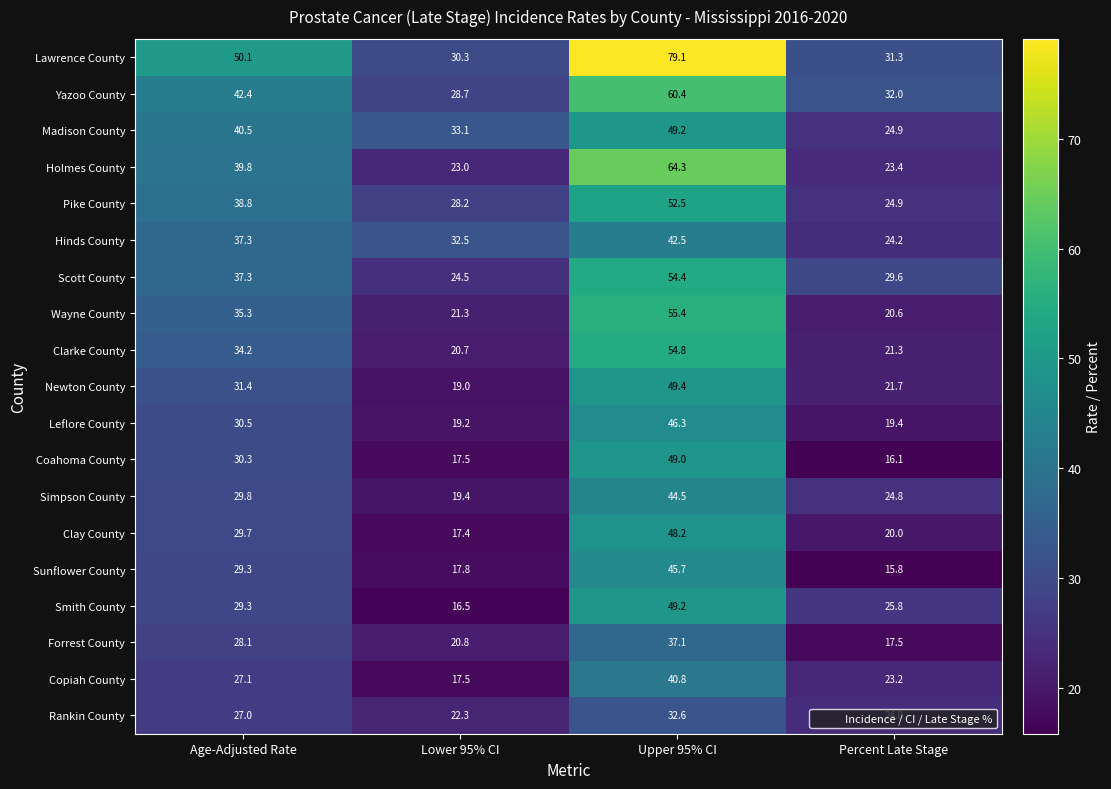

At which category is the sum across all series the highest?

Upper 95% CI